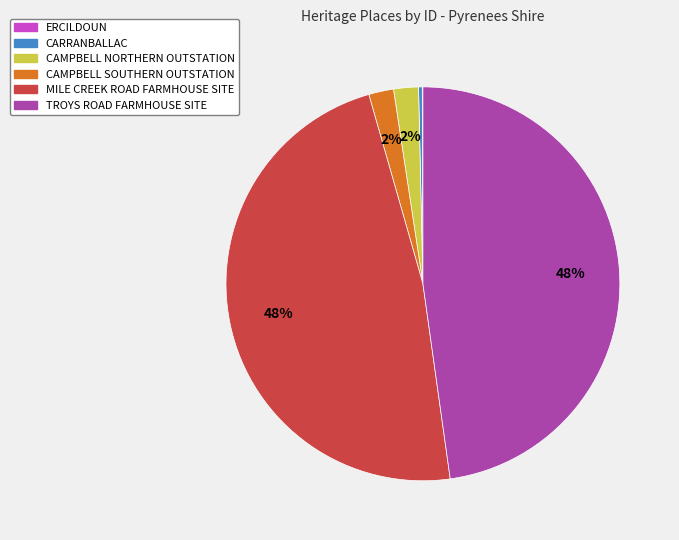

What is the ratio of the value at TROYS ROAD FARMHOUSE SITE to the value at MILE CREEK ROAD FARMHOUSE SITE?

1.0